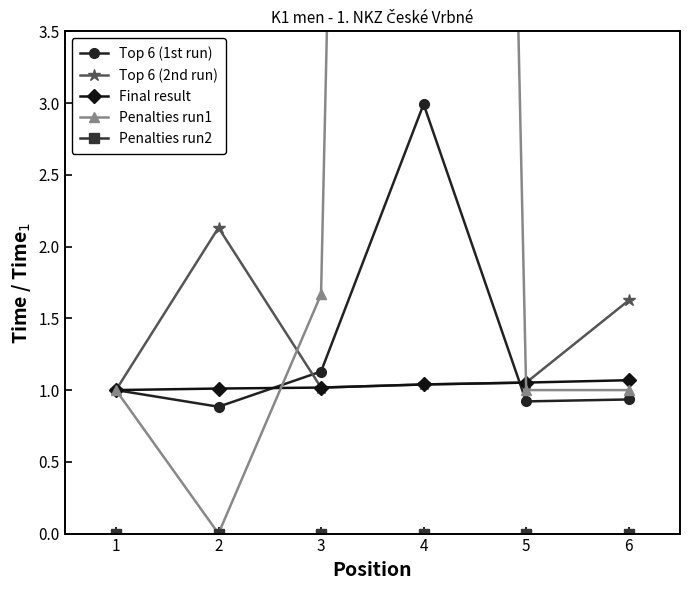

Is it true that Top 6 (2nd run) equals 1.8 at 5?

False